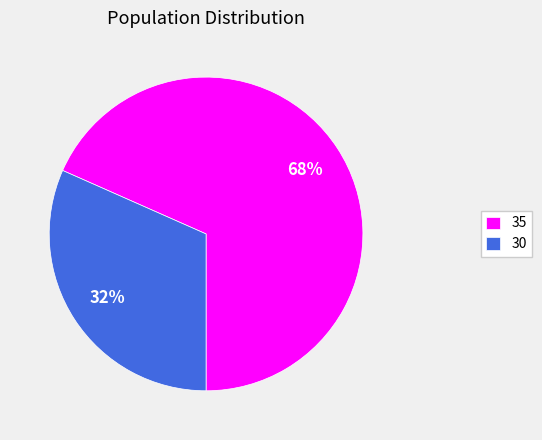

What percentage is the 35 slice, to the nearest percent?

68%